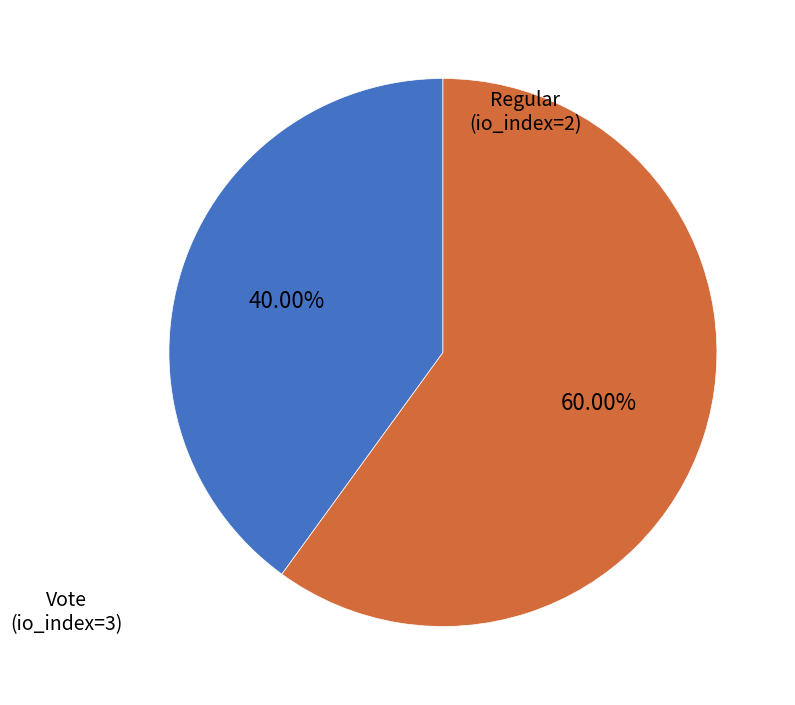

How many segments does this pie chart have?

2